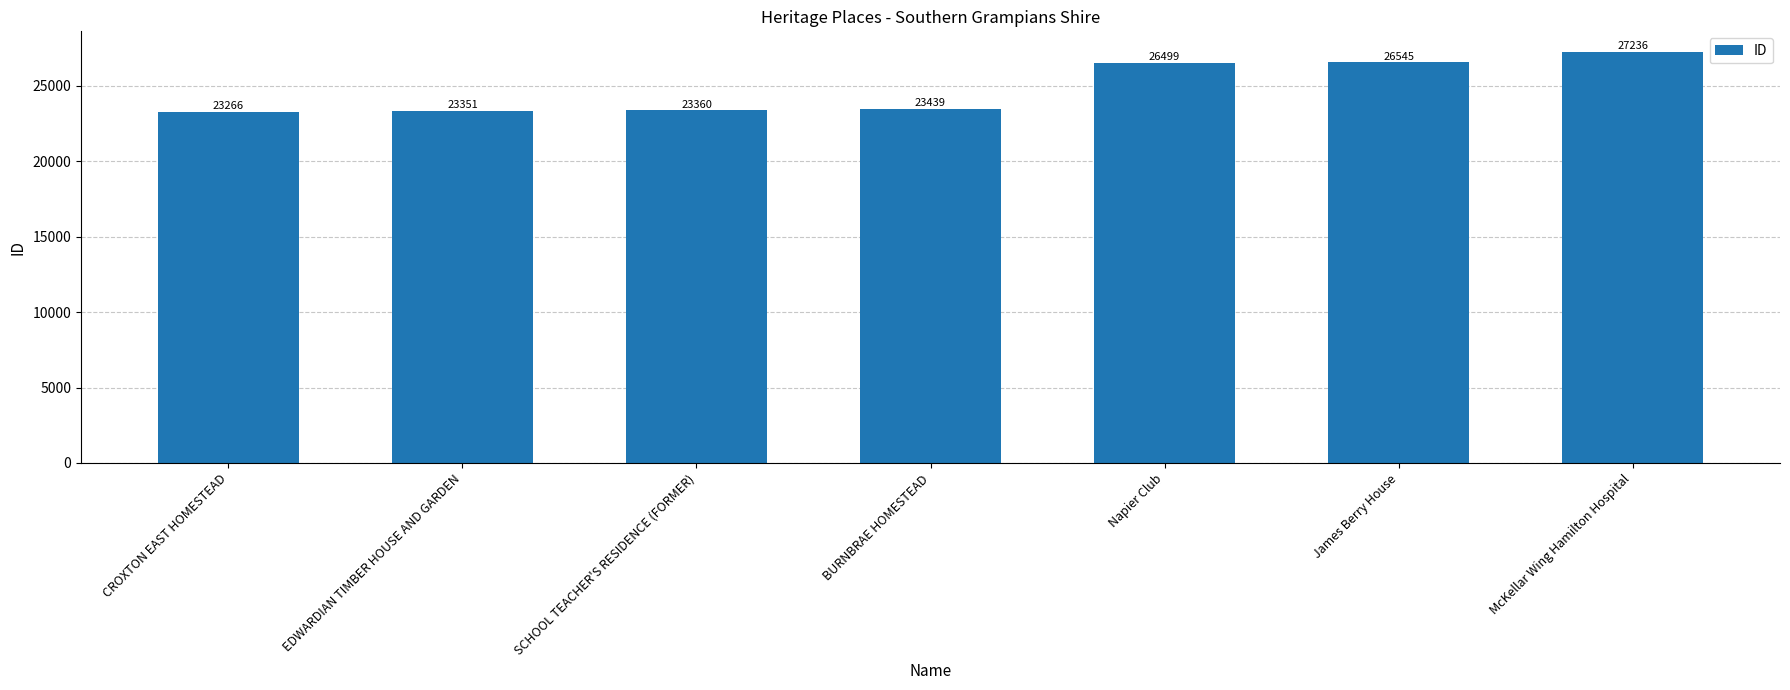

The value at Napier Club is 13957. True or false?

False